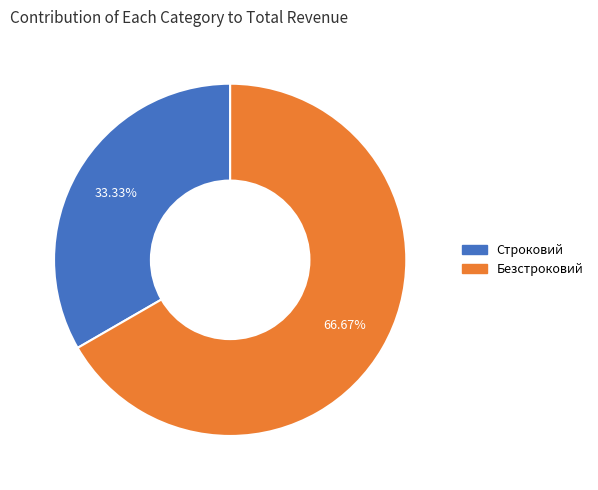

What is the smallest slice in the pie chart?

Строковий